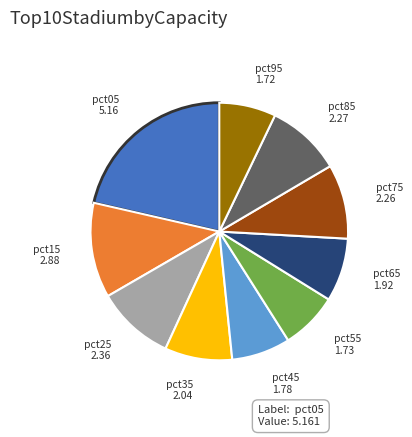

Does any single category account for the majority?

No